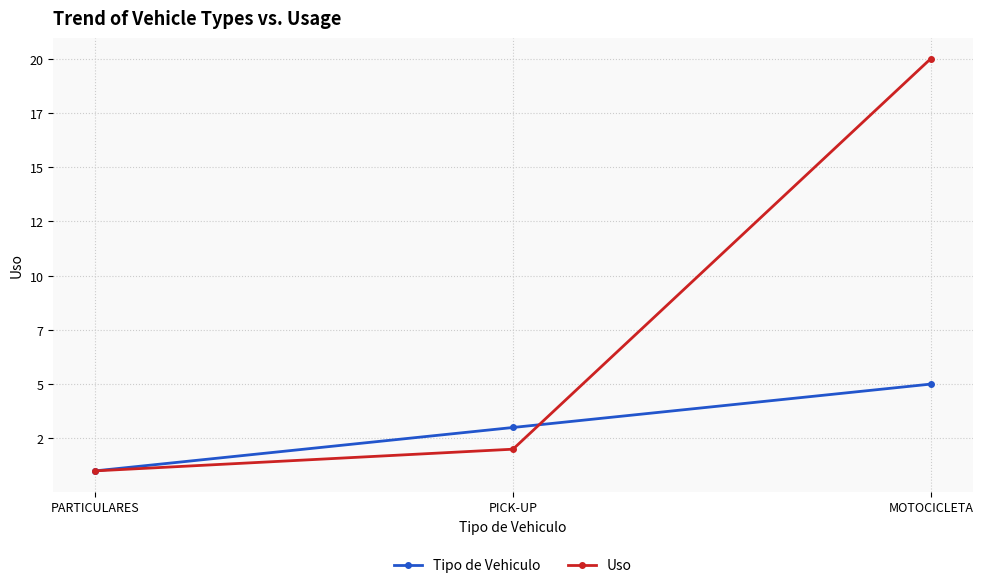

Does the chart have visible grid lines?

Yes